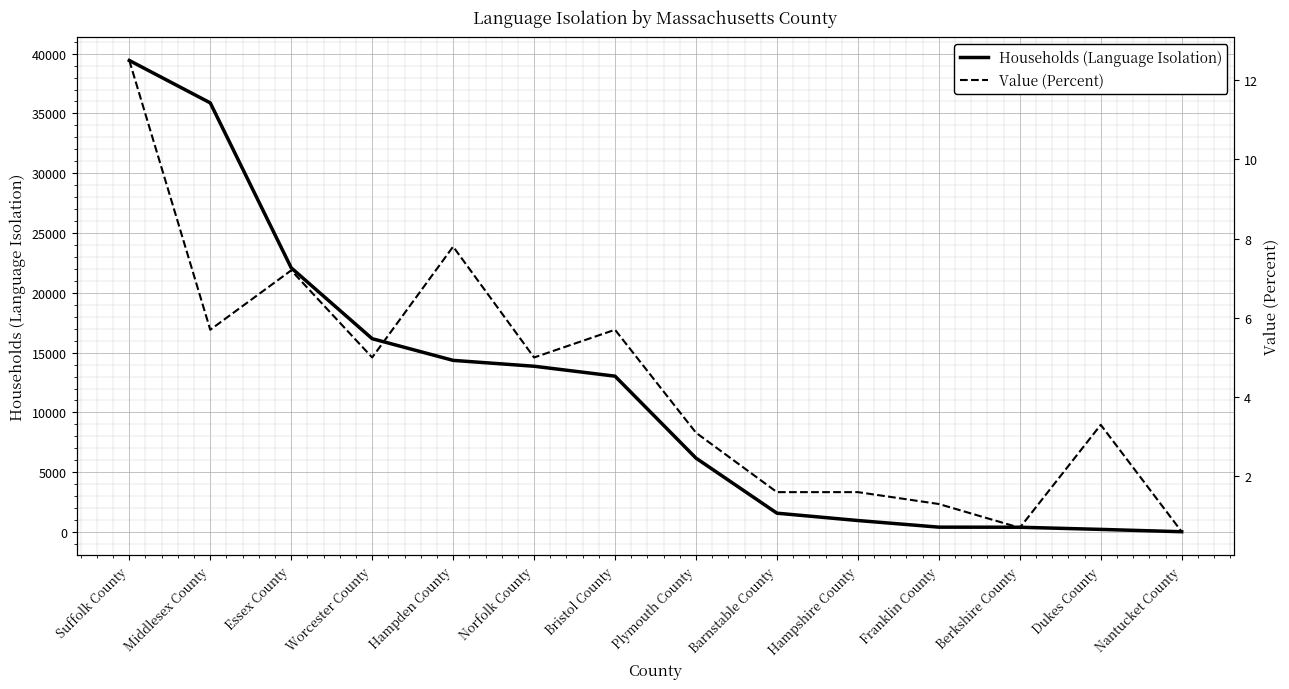

True or false: Households (Language Isolation) and Value (Percent) cross at least once.

False